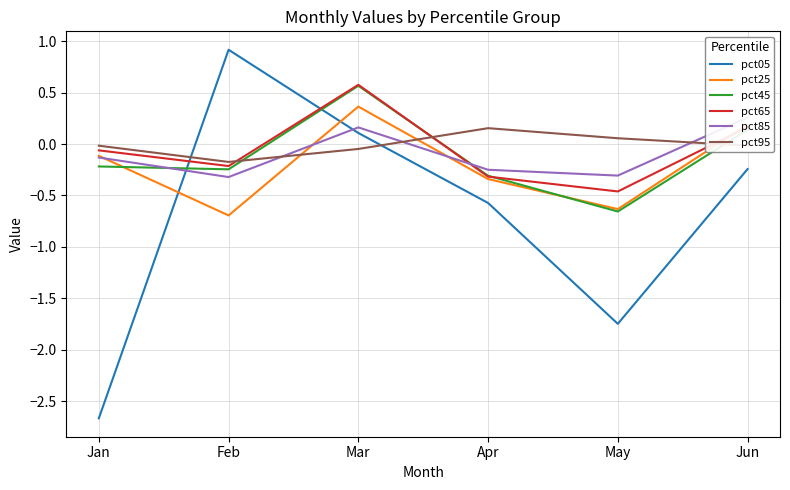

True or false: pct85 has more than 1 interior local peaks.

False